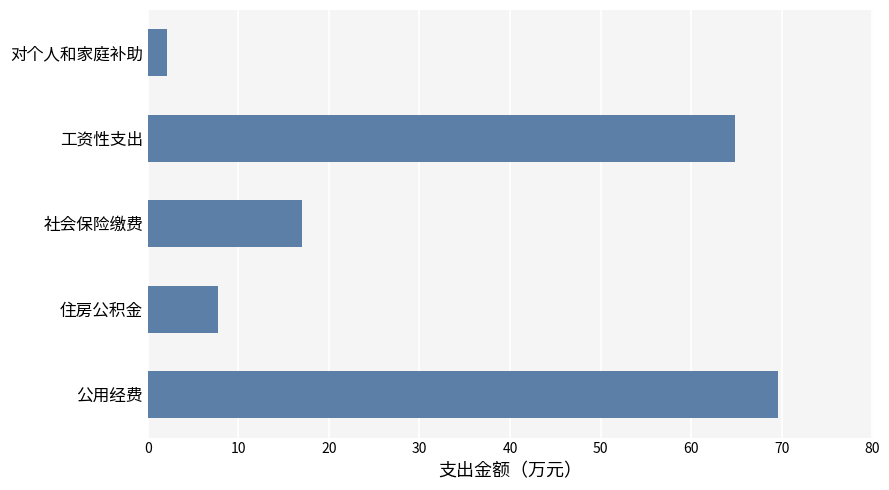

What is the change in value from 住房公积金 to 公用经费?

+61.9